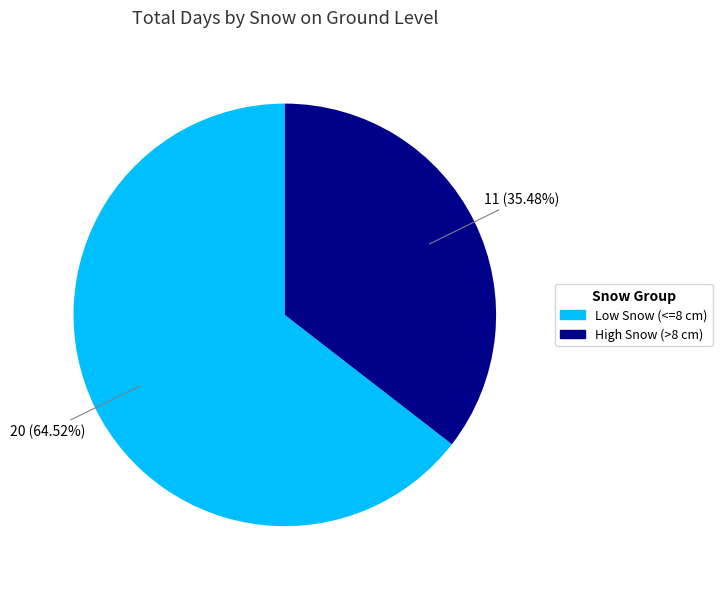

Is there a majority slice in this chart?

Yes